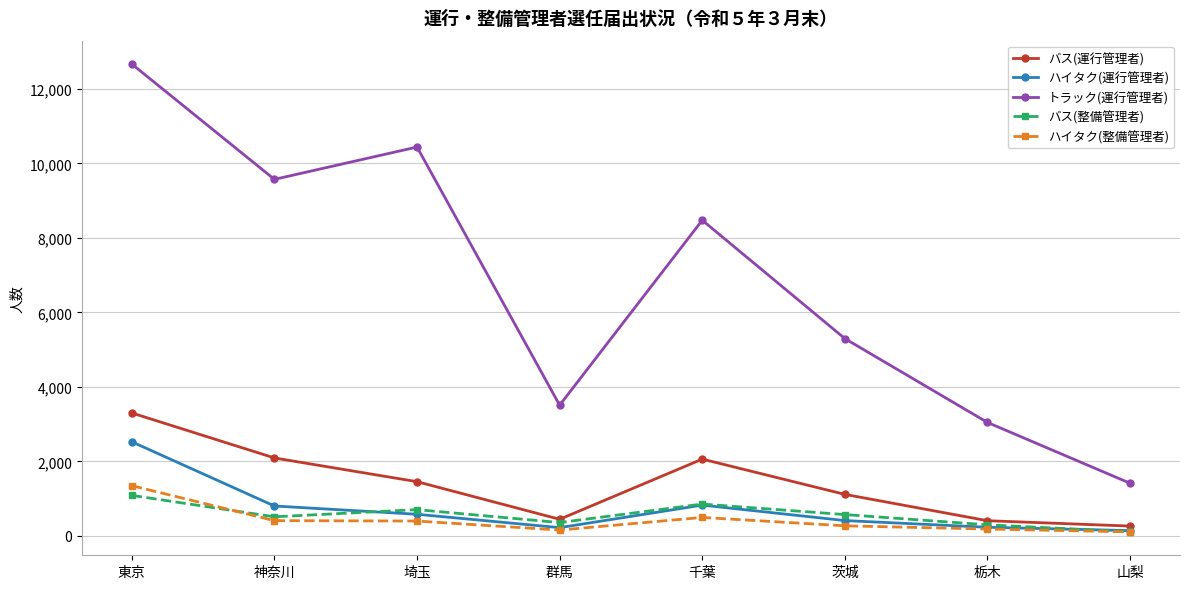

Between 東京 and 山梨, which series saw the biggest shift?

トラック(運行管理者)